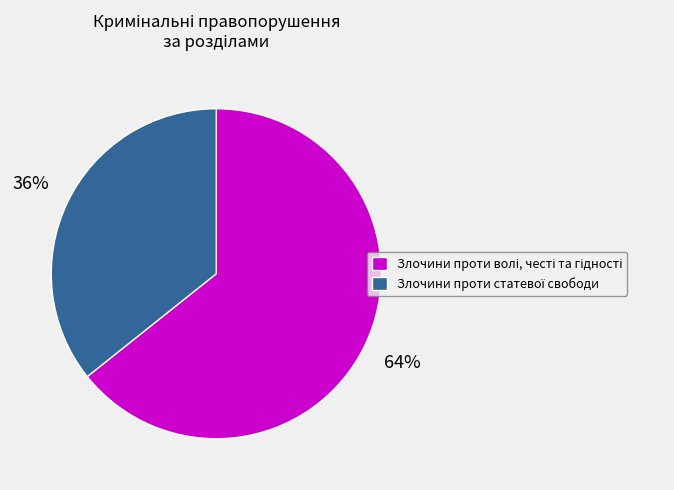

Does any single category account for the majority?

Yes